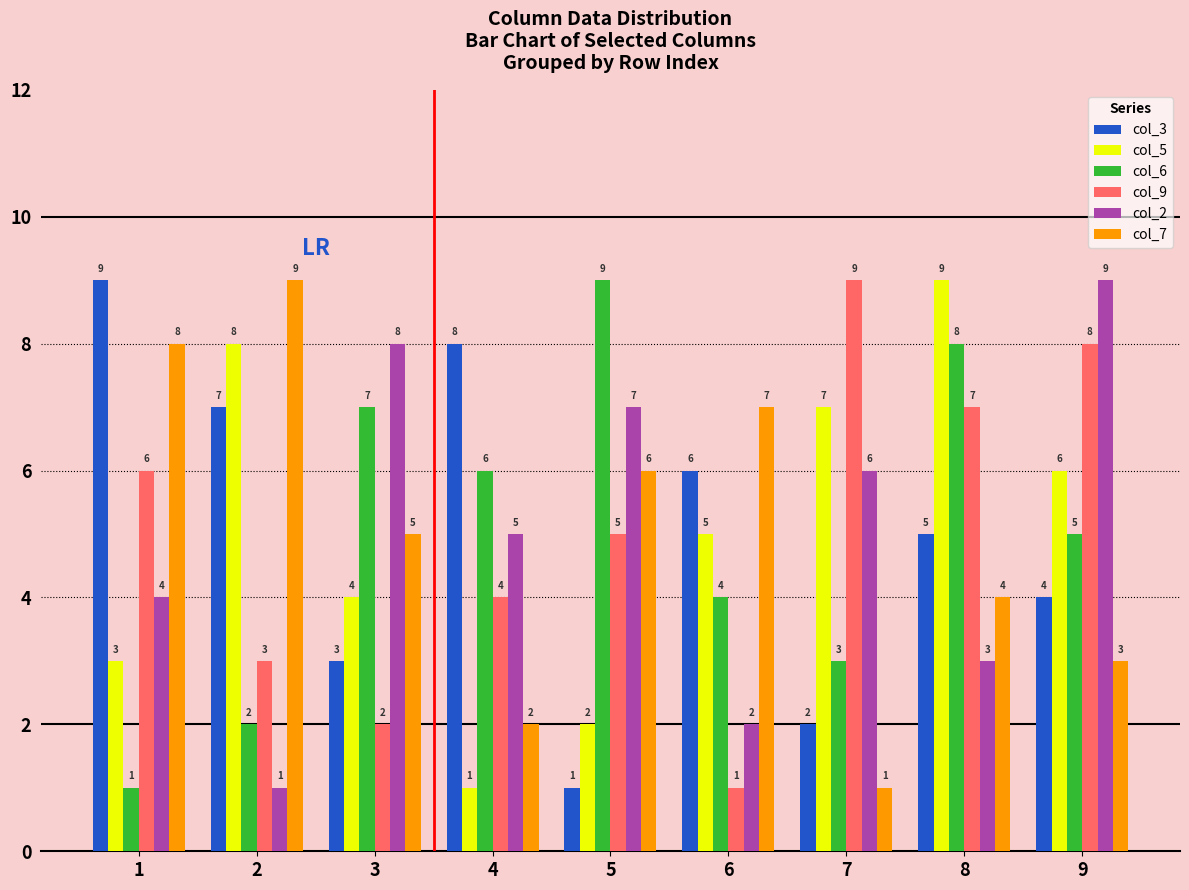

Count the number of categories in the chart.

9